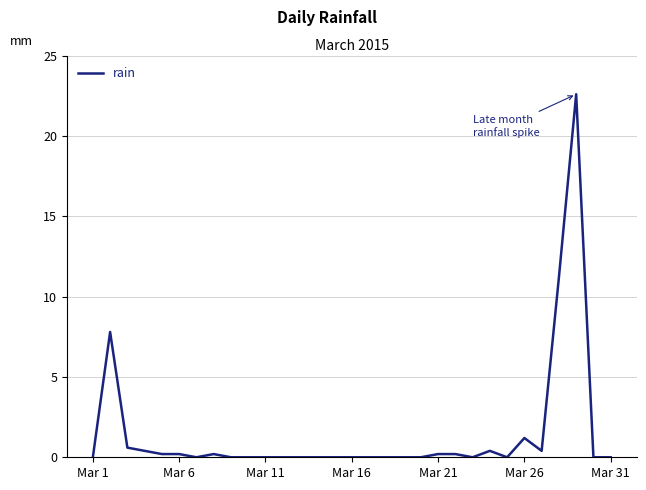

What is the difference between the maximum and minimum values?

22.6